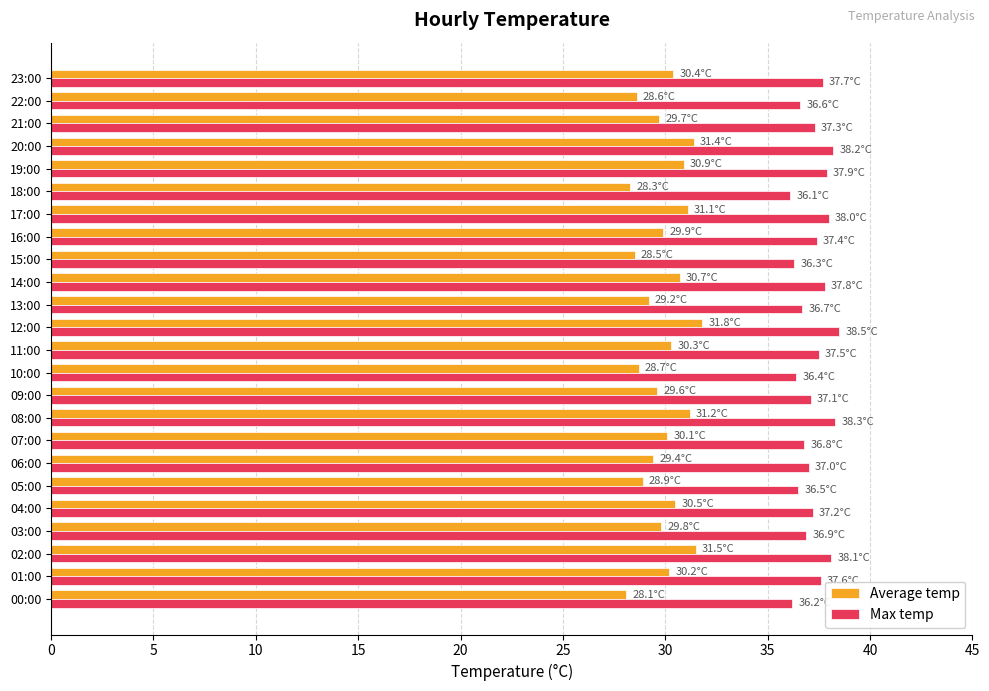

What is the minimum value shown in the chart?

28.1